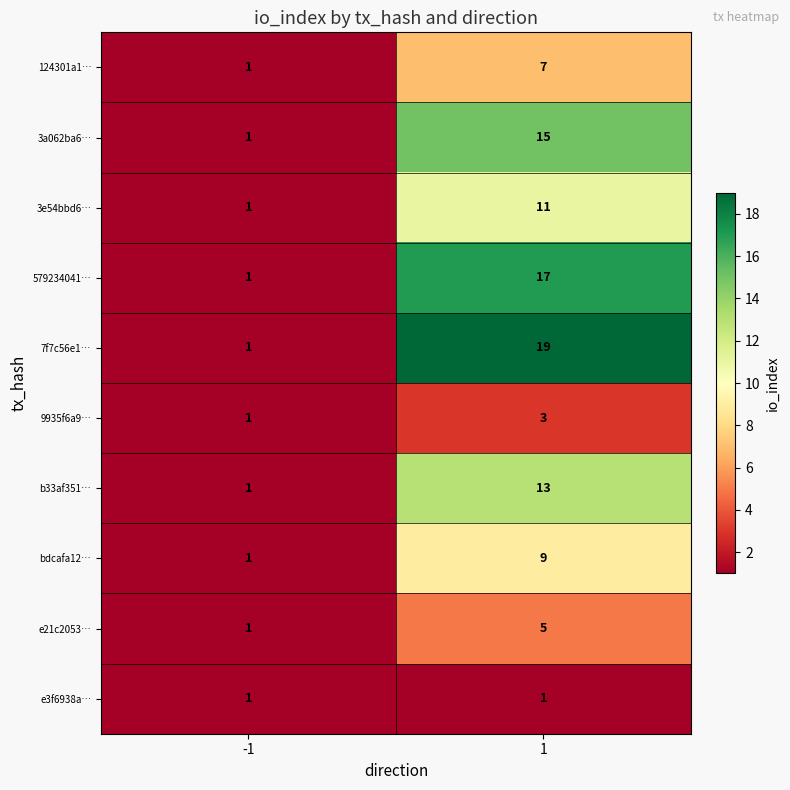

At 1, list the series in order from largest to smallest.

7f7c56e1…, 579234041…, 3a062ba6…, b33af351…, 3e54bbd6…, bdcafa12…, 124301a1…, e21c2053…, 9935f6a9…, e3f6938a…